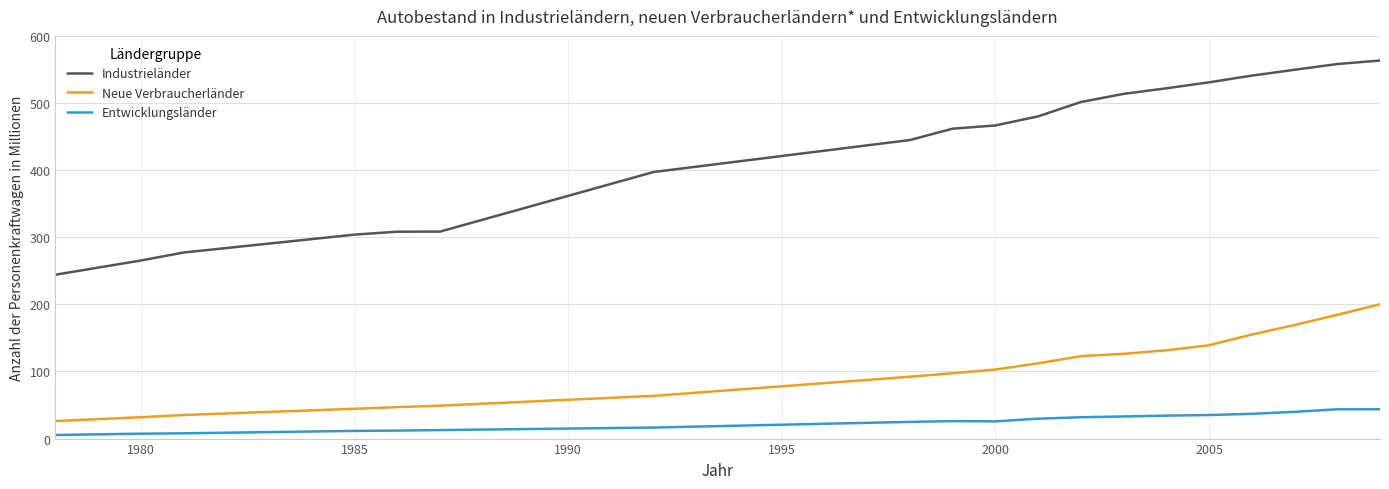

List the series in order of their peak value, highest first.

Industrieländer, Neue Verbraucherländer, Entwicklungsländer